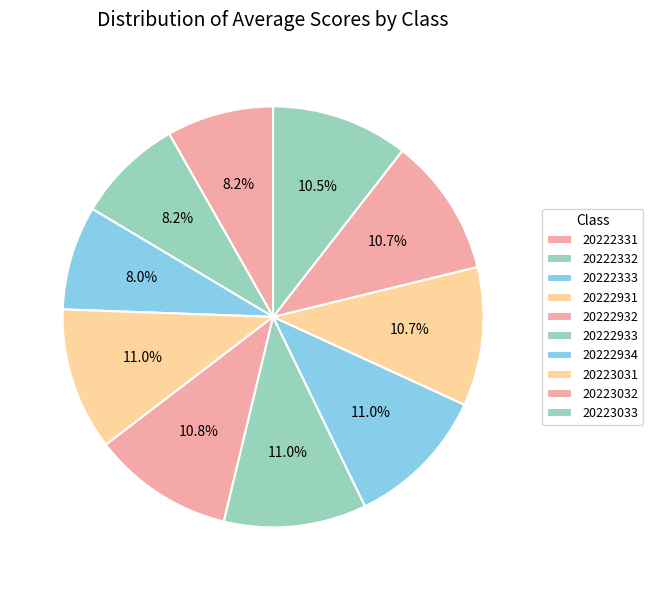

How many segments does this pie chart have?

10